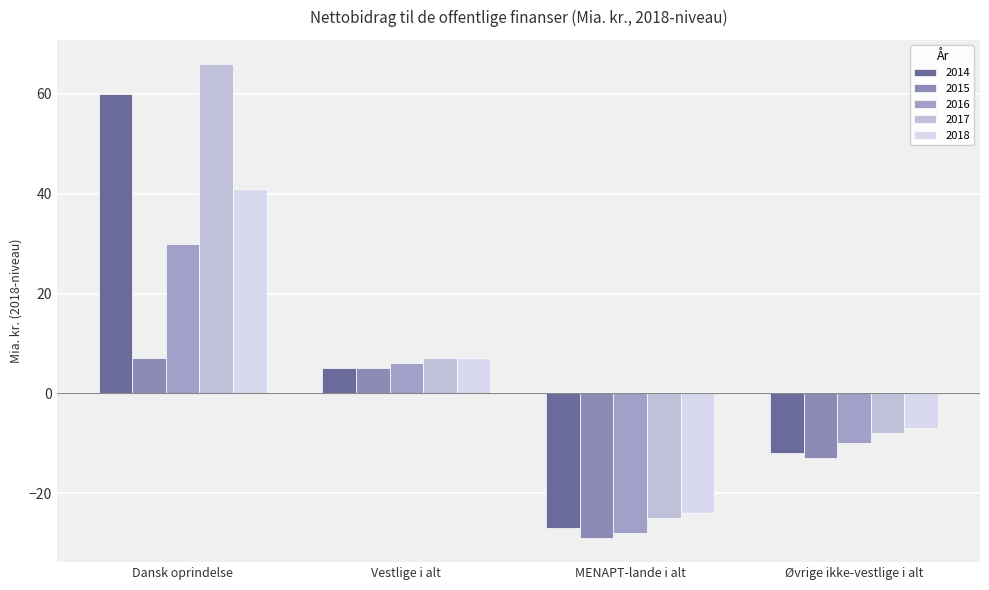

The value of 2015 at MENAPT-lande i alt is -14. True or false?

False